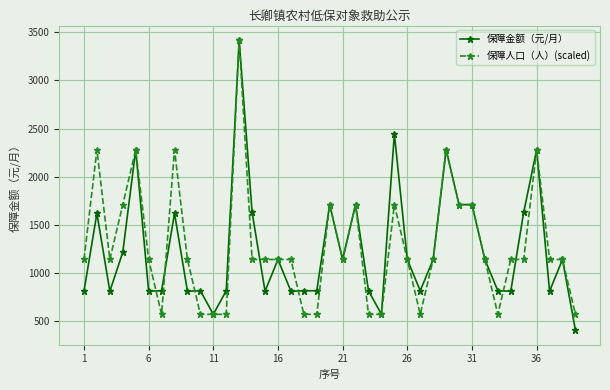

Count the 保障人口（人）(scaled) values in the range 570 to 1710.

33